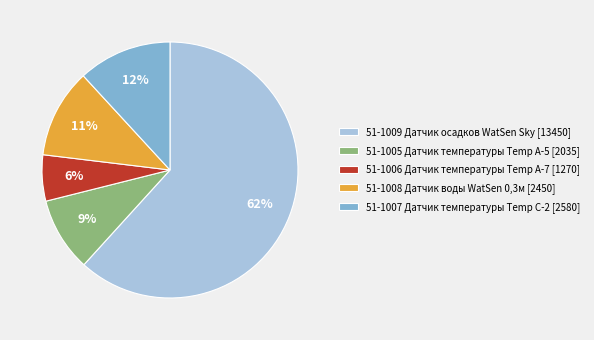

What percentage is the 51-1007 slice, to the nearest percent?

12%